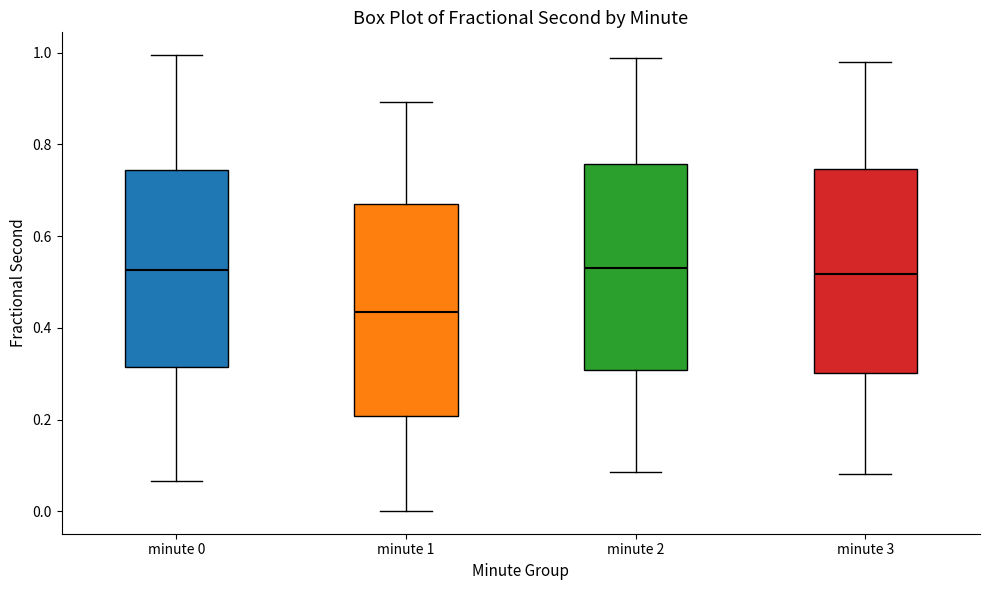

Reading left to right, transcribe this box plot: for each box, give where its median line is, the range the box spans, and where its two whiskers end, as read against the y-axis. The values are not printed on the chart, so give them approximately, as read against the axis.

minute 0: median 0.52, box 0.32 to 0.74, whiskers 0.06 to 1.00
minute 1: median 0.44, box 0.20 to 0.66, whiskers 0.00 to 0.90
minute 2: median 0.54, box 0.30 to 0.76, whiskers 0.08 to 0.98
minute 3: median 0.52, box 0.30 to 0.74, whiskers 0.08 to 0.98